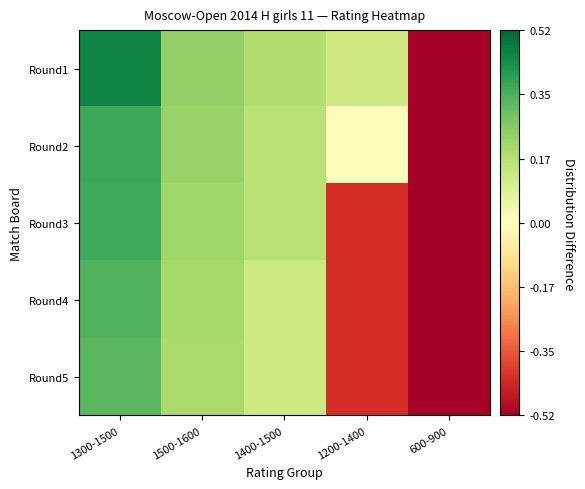

Which series has the largest total across all categories?

Round1